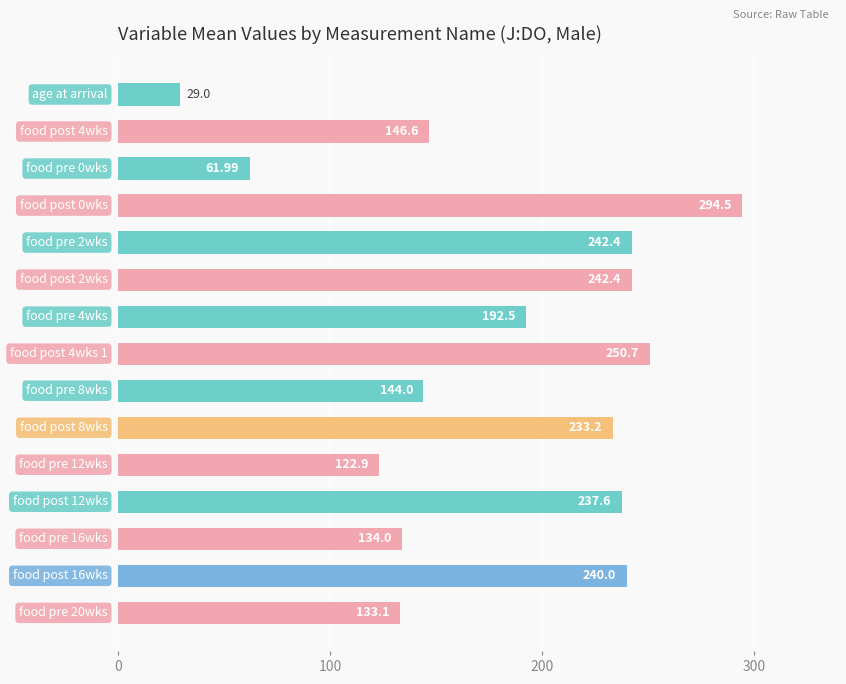

What is the average value?

180.3